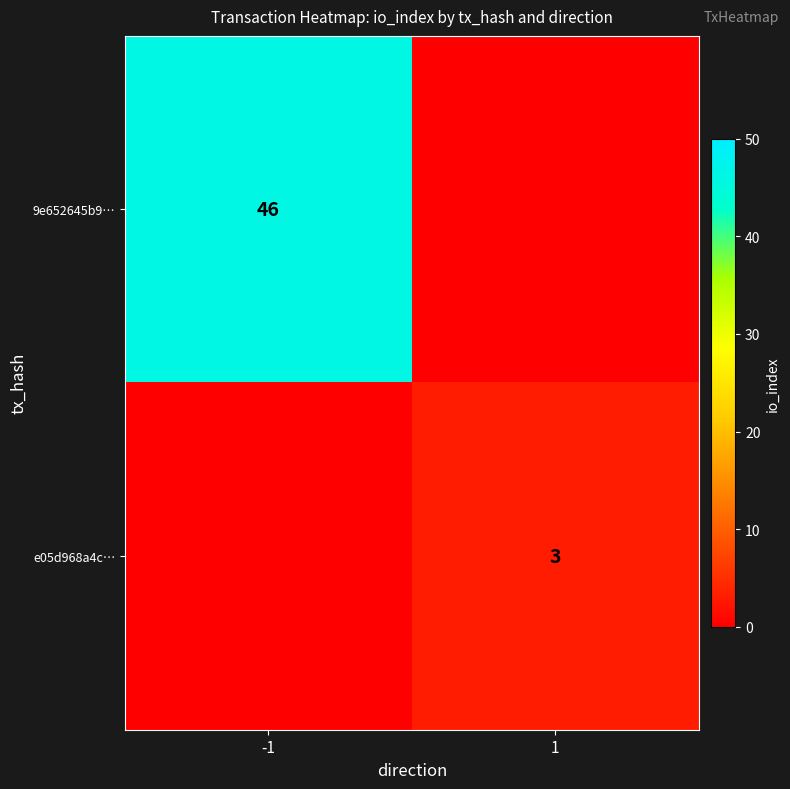

Is it true that e05d968a4c… equals 4 at 1?

False